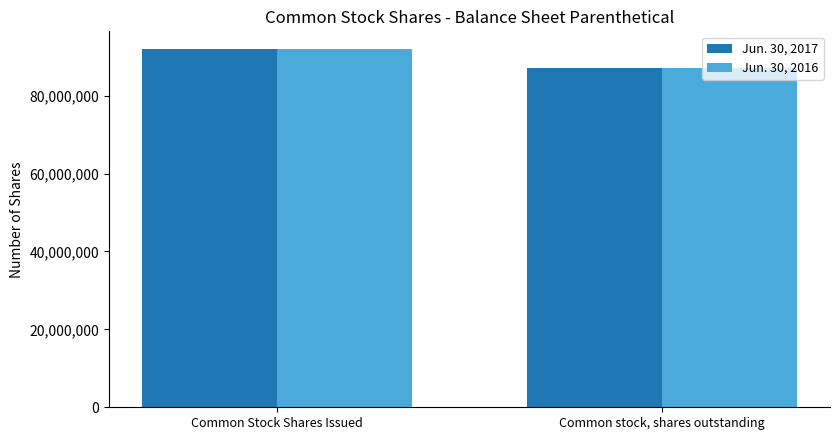

How many series are shown in this chart?

2